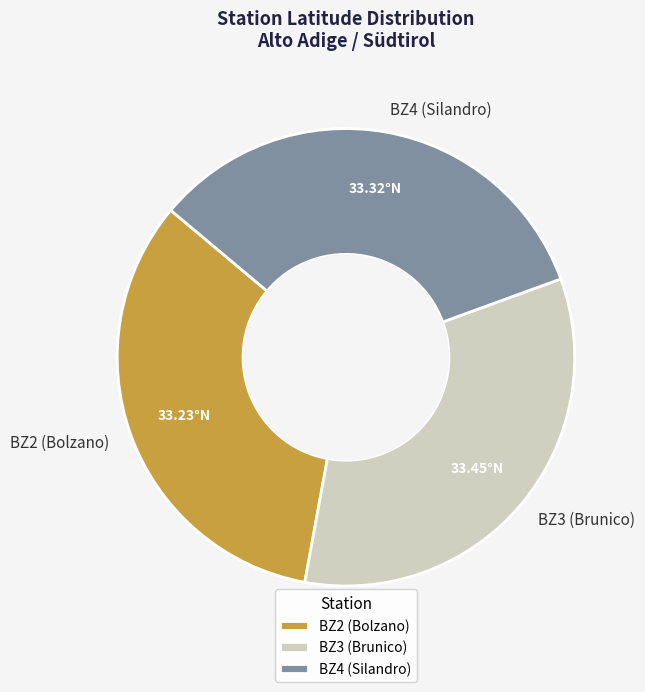

True or false: BZ4 (Silandro) accounts for 43% of the total.

False